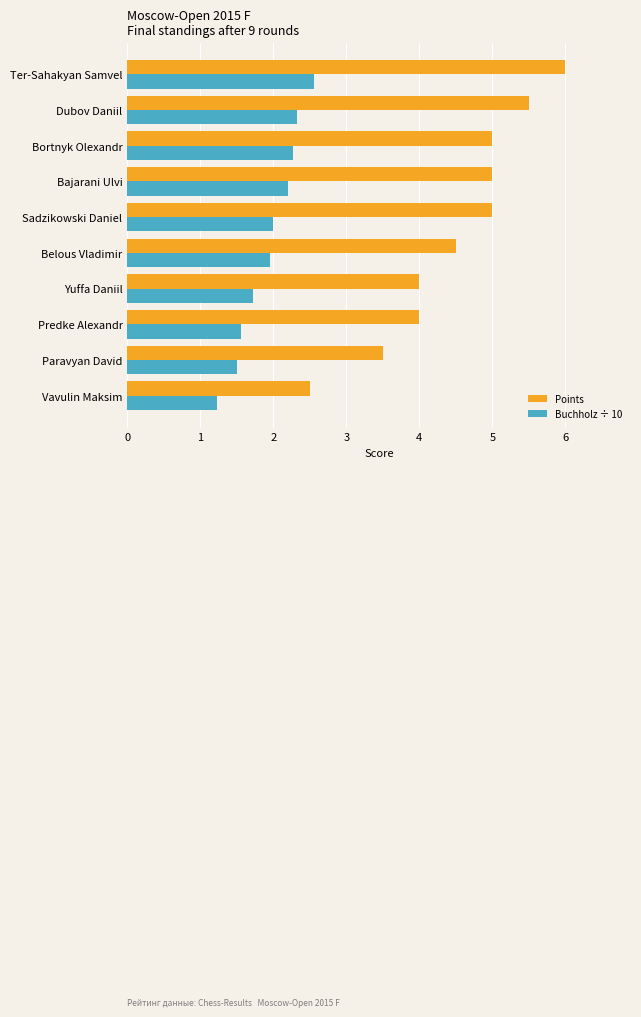

List the series in order of their peak value, lowest first.

Buchholz ÷ 10, Points